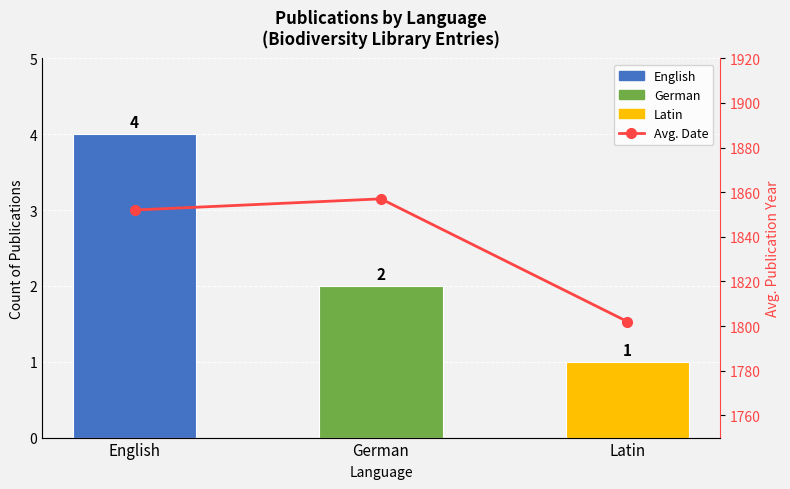

At how many categories does at least one series exceed 1176?

3